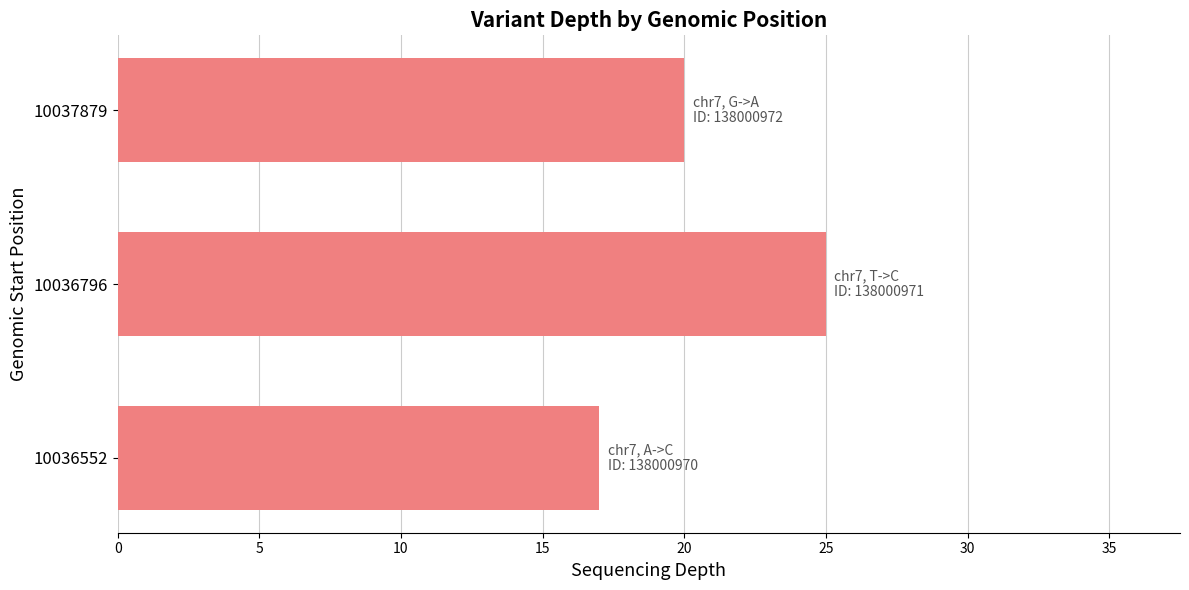

Where is the data nearest to the value 21?

10037879